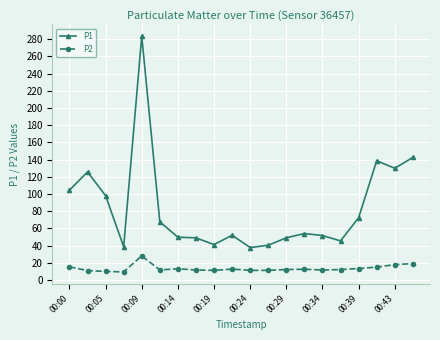

What are all the series names shown in the legend?

P1, P2